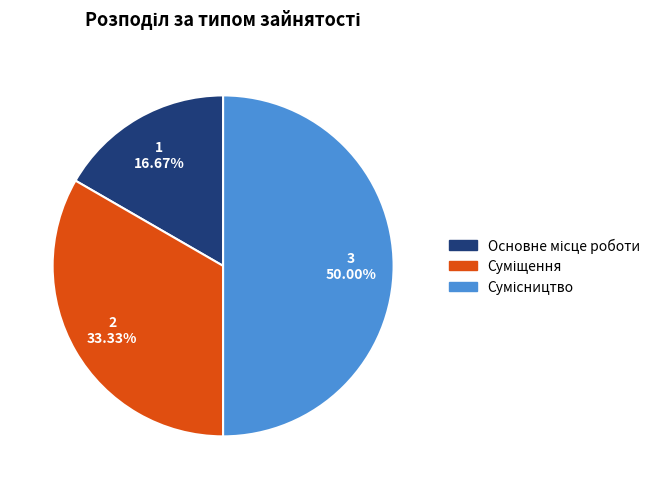

What is the change in value from Основне місце роботи to Суміщення?

+1